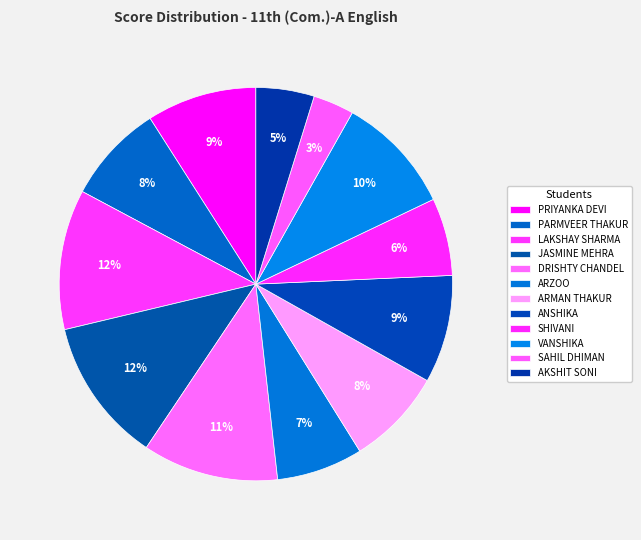

What is the ratio of the value at ARMAN THAKUR to the value at LAKSHAY SHARMA?

0.7